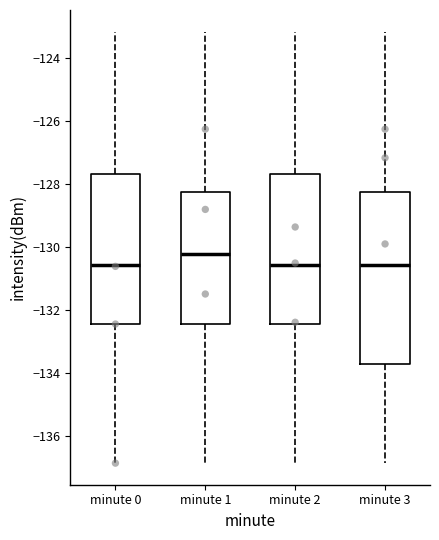

Which box's median line is the highest?

minute 1